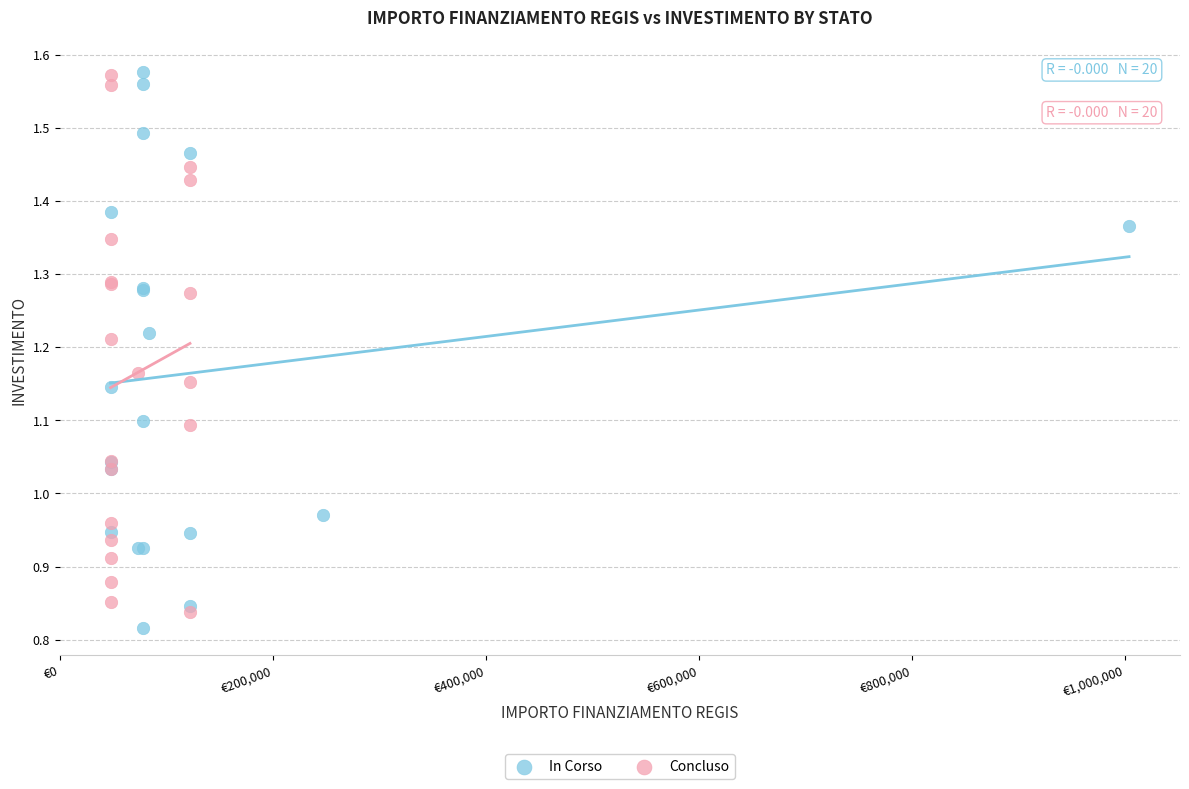

What are all the series names shown in the legend?

In Corso, Concluso